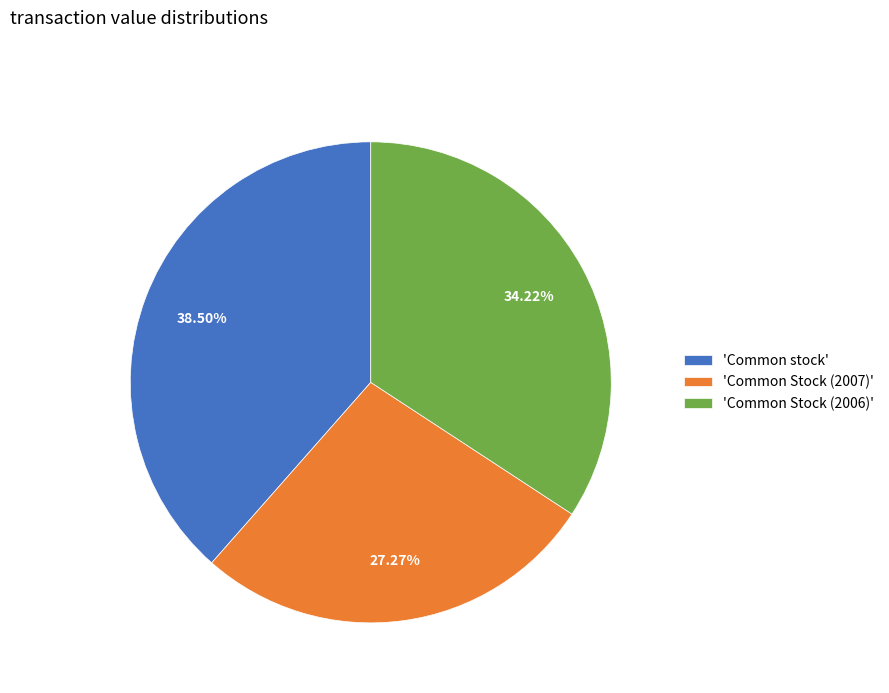

Rank the categories by value from highest to lowest.

'Common stock', 'Common Stock (2006)', 'Common Stock (2007)'